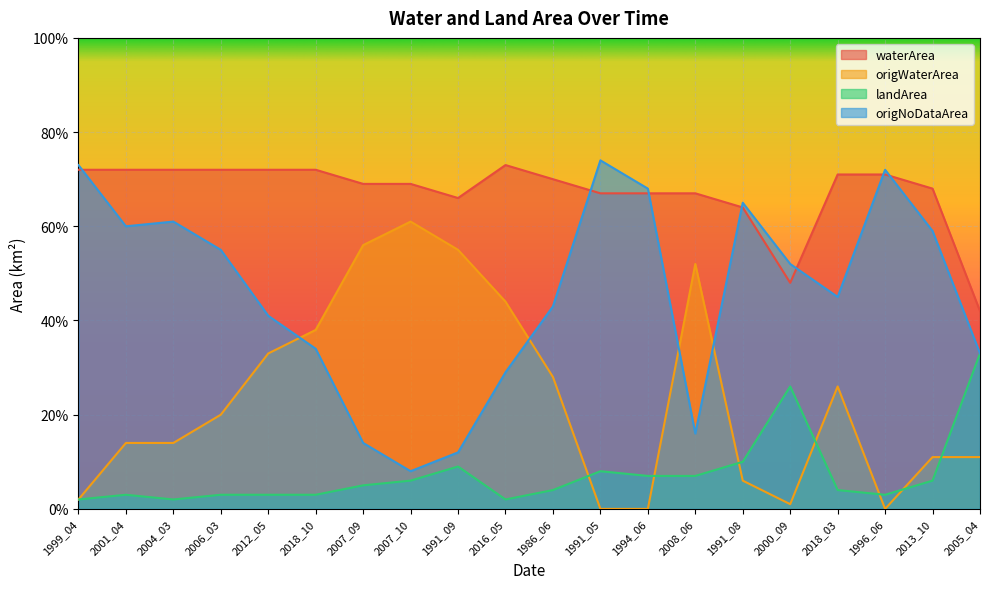

True or false: waterArea has more than 2 interior local peaks.

False